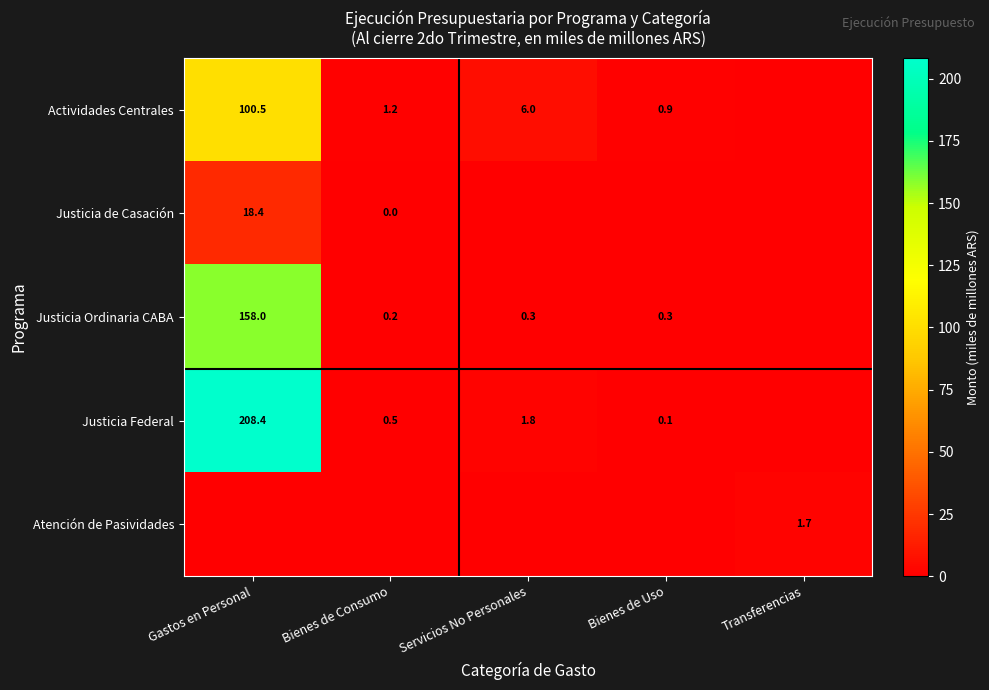

What is the difference between the Justicia Federal values at Gastos en Personal and Bienes de Consumo?

207.9